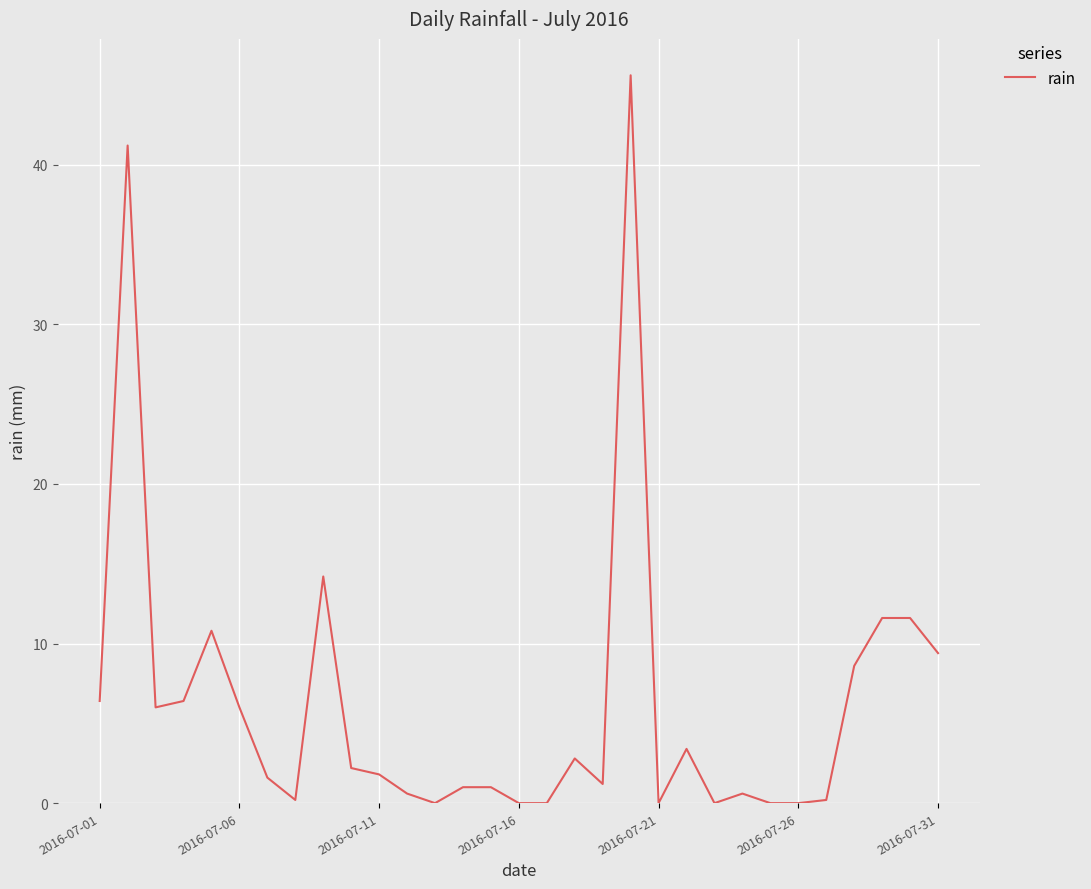

What is the difference between the maximum and minimum values?

45.6